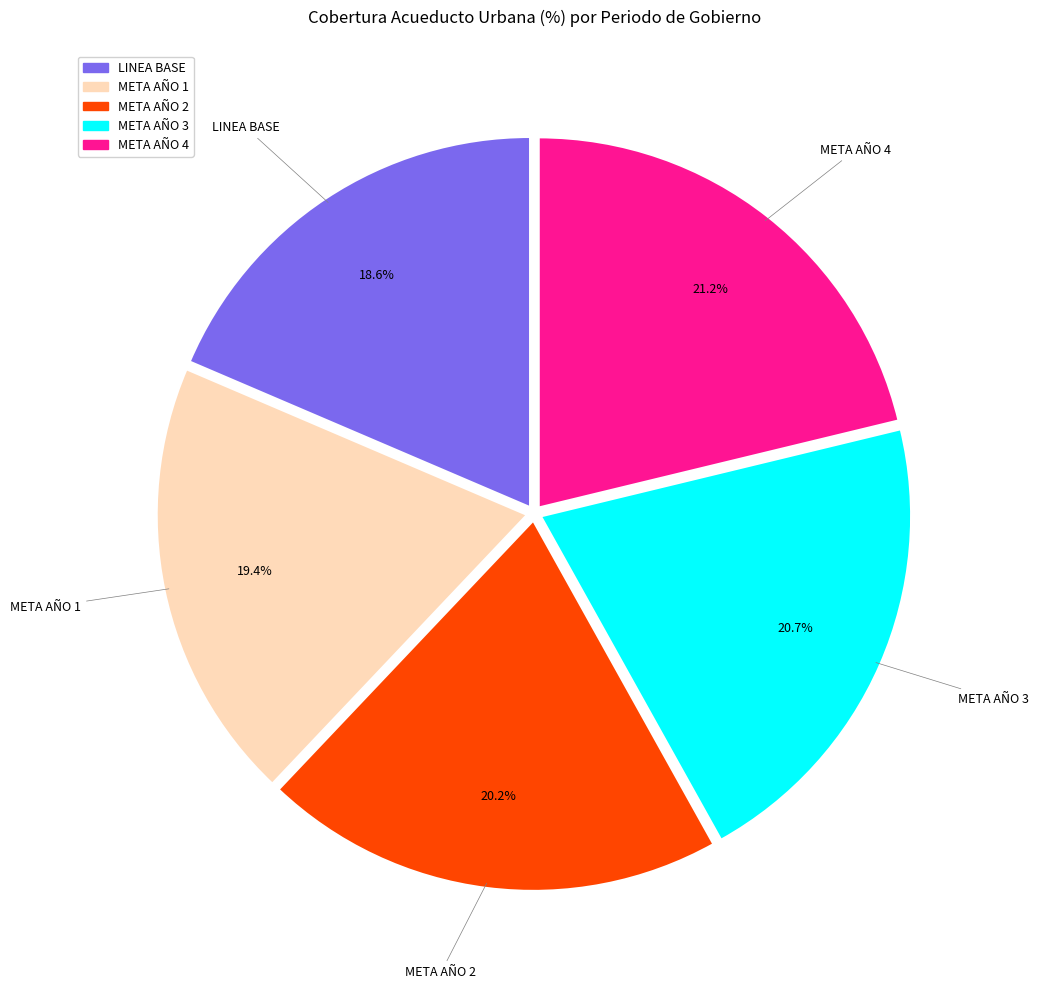

Does META AÑO 3 represent more than half of the total?

No